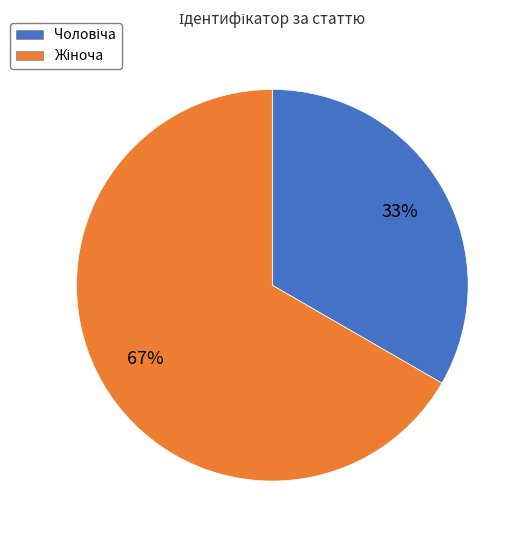

To the nearest percent, what is the average slice percentage?

50%